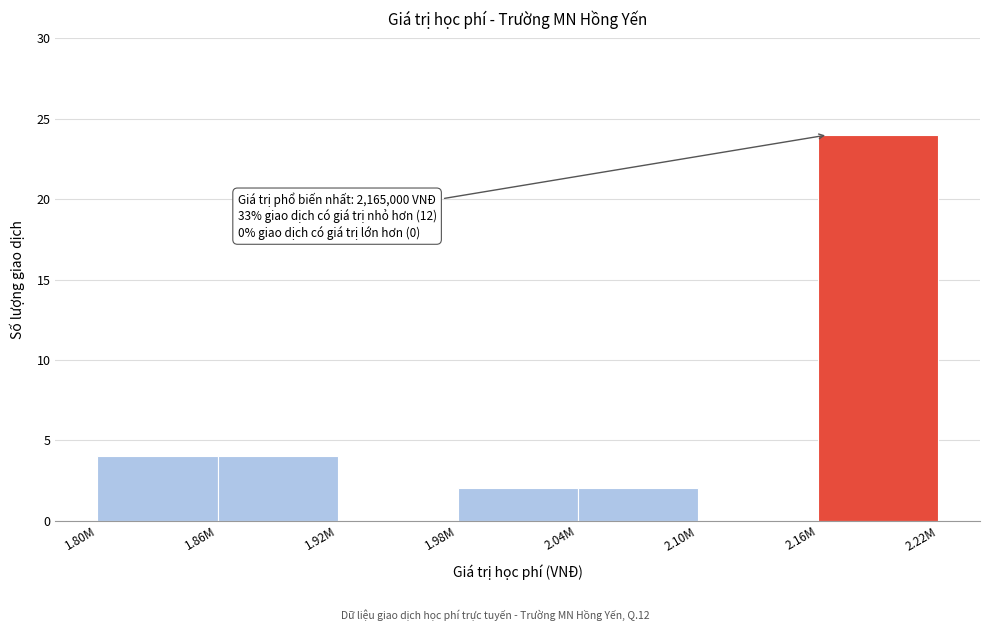

Reading left to right, transcribe all the data shown in this chart.

1.80M=4	1.86M=4	1.92M=0	1.98M=2	2.04M=2	2.10M=0	2.16M=24